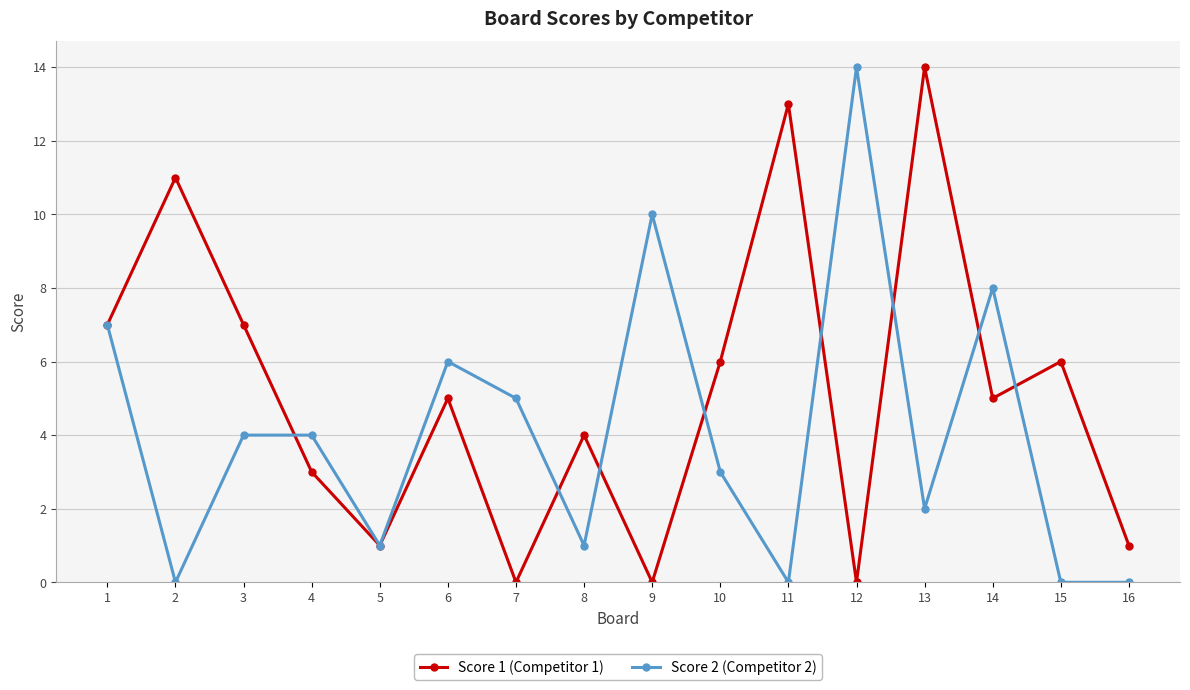

What is the difference between the maximum and minimum values in the Score 1 (Competitor 1) series?

14